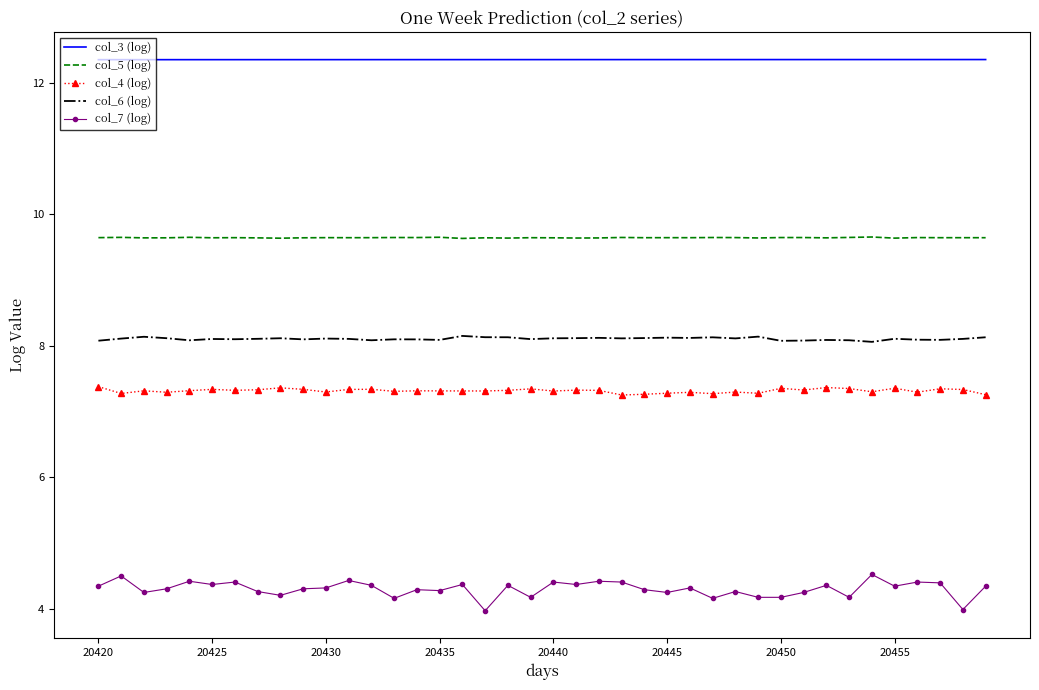

What is the highest value of the col_7 (log) series?

4.5